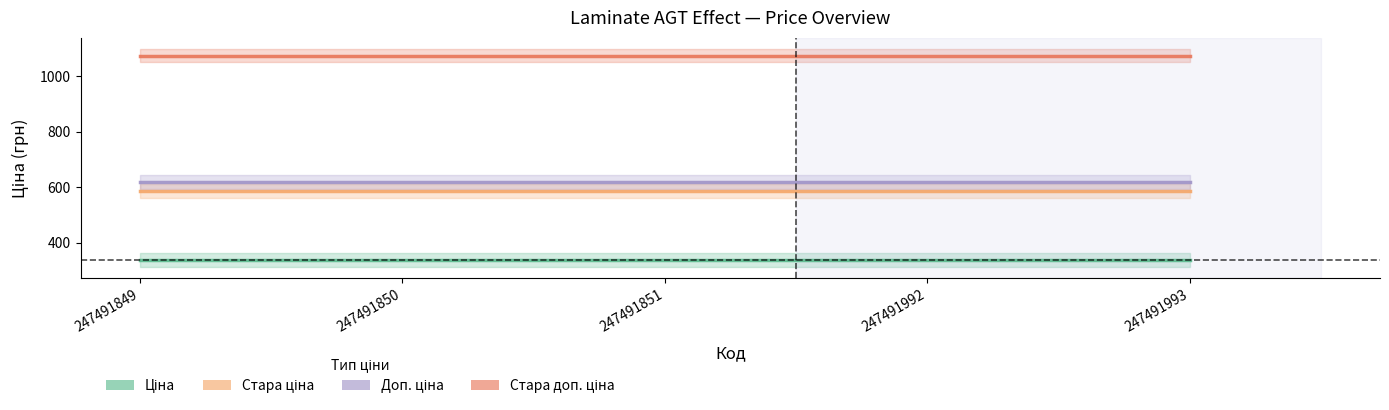

Reading left to right, what are all the values shown in this chart?

Ціна: 337.4	337.4	337.4	337.4	337.4
Стара ціна: 585.6	585.6	585.6	585.6	585.6
Доп. ціна: 619.0	619.0	619.0	619.0	619.0
Стара доп. ціна: 1073.8	1073.8	1073.8	1073.8	1073.8